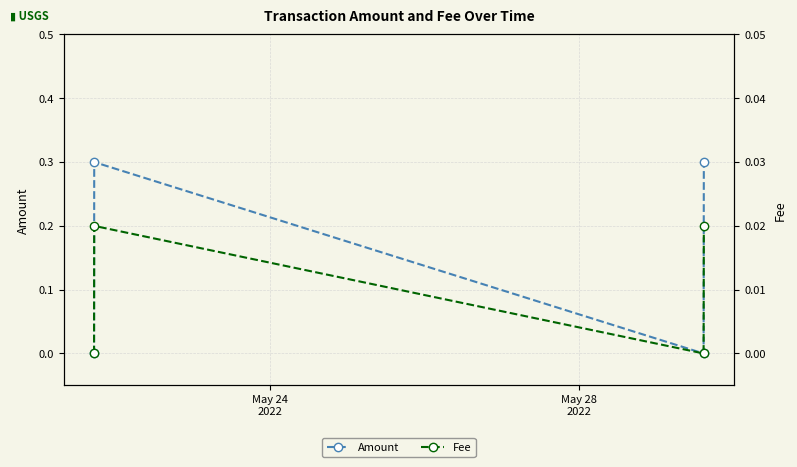

True or false: Amount has more than 1 points higher than both neighbors.

False